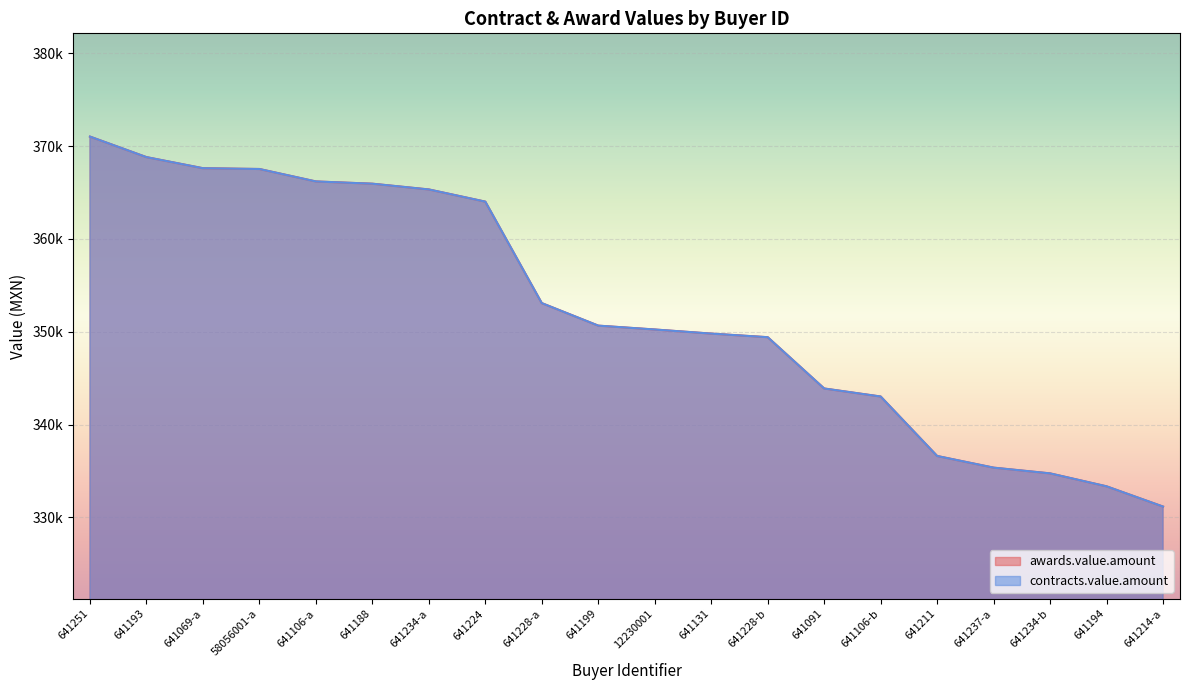

What is the maximum value shown in the chart?

371033.0